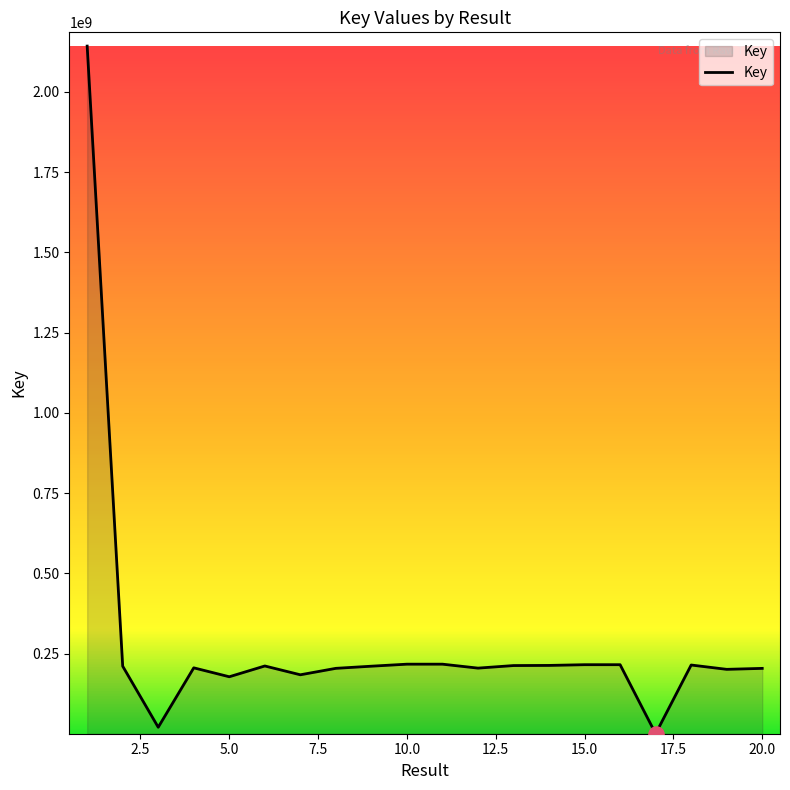

What is the greatest value displayed?

2142263012